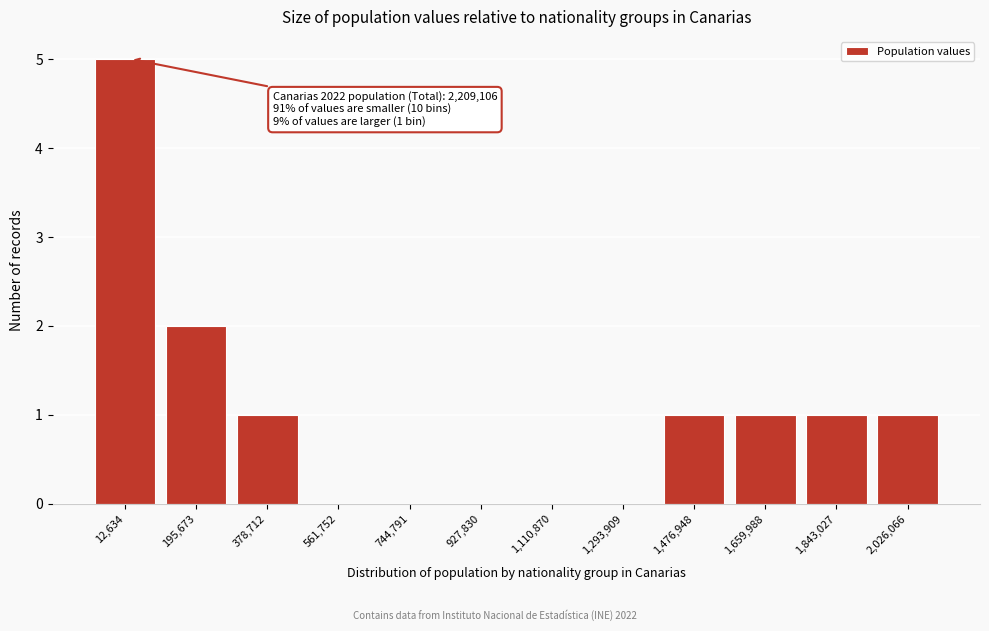

Reading left to right, list all the values displayed in this chart.

12,634=5	195,673=2	378,712=1	561,752=0	744,791=0	927,830=0	1,110,870=0	1,293,909=0	1,476,948=1	1,659,988=1	1,843,027=1	2,026,066=1